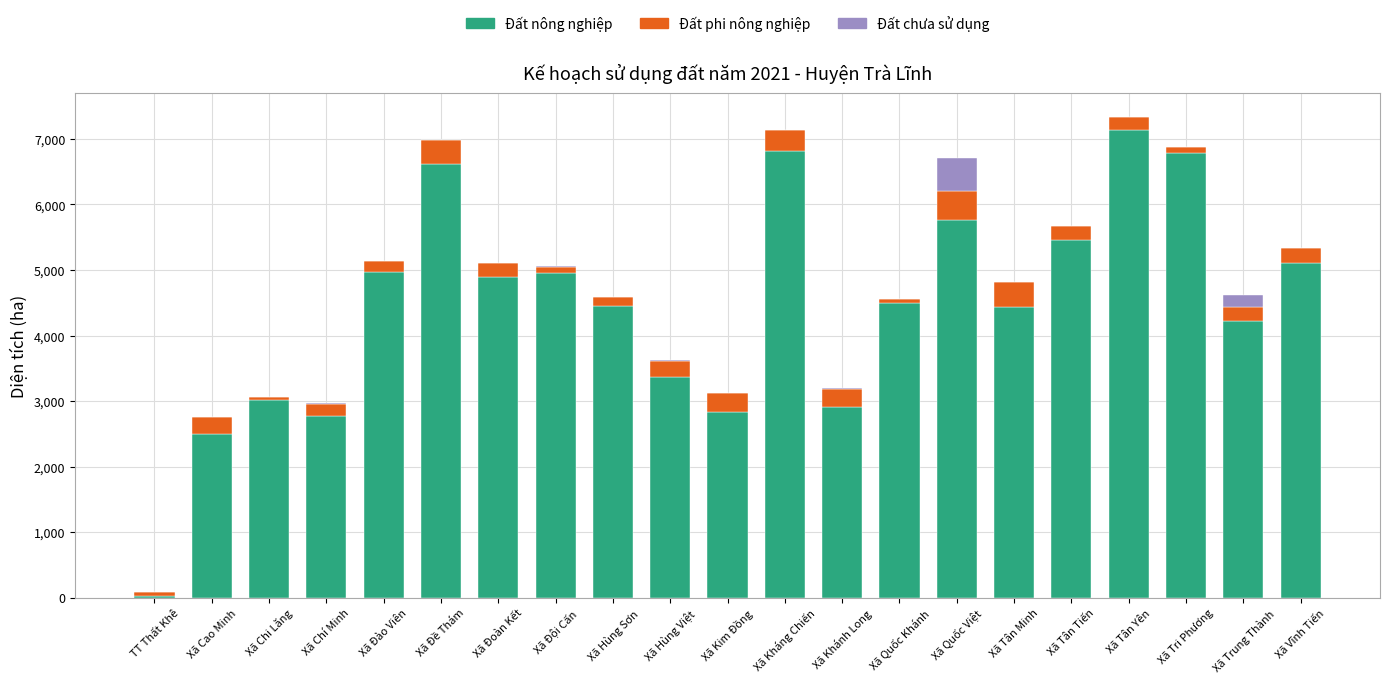

What is the total value across all series at Xã Đoàn Kết?

5098.9